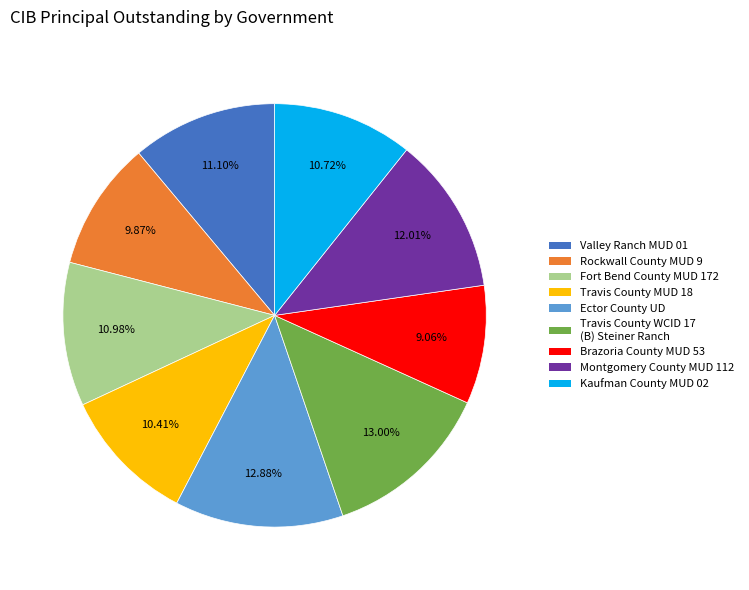

To the nearest percent, what is the difference between the largest and smallest slice percentages?

4%